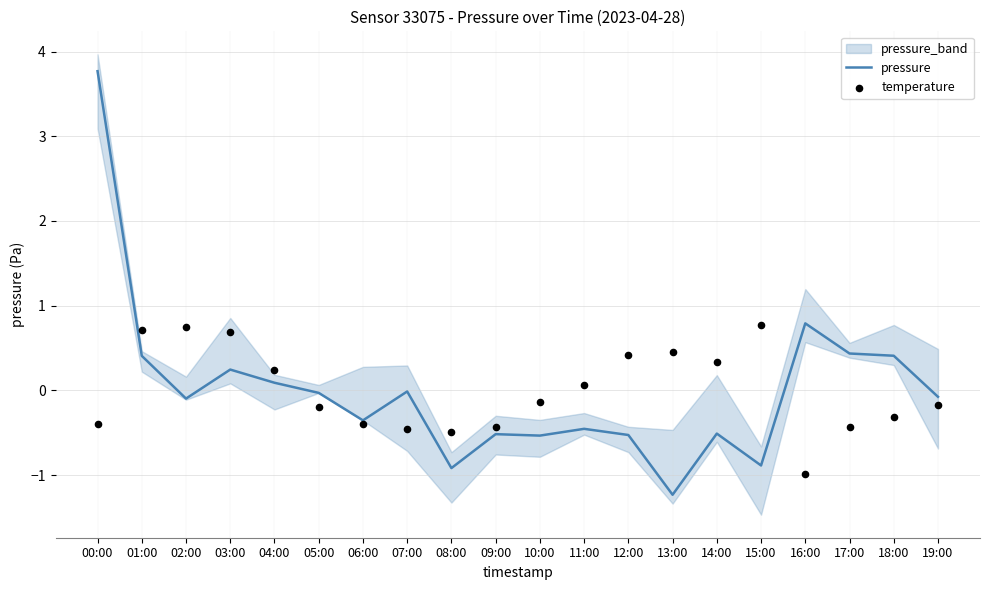

At which category is the sum across all series the highest?

00:00